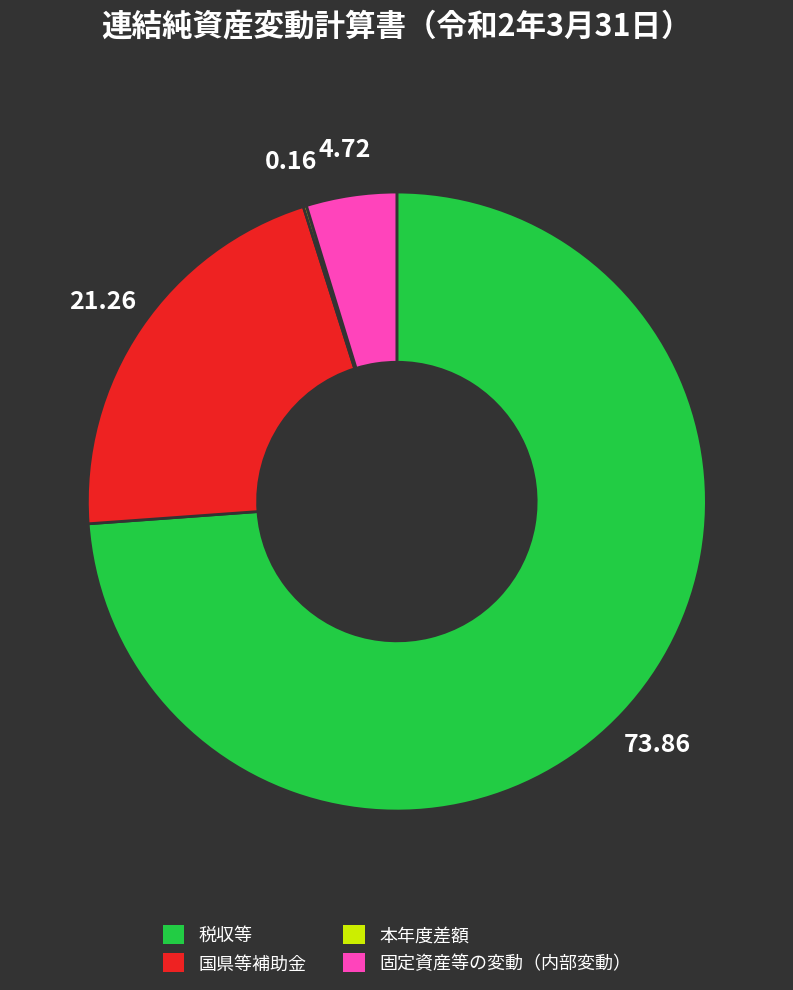

Which has a higher value, 国県等補助金 or 税収等?

税収等